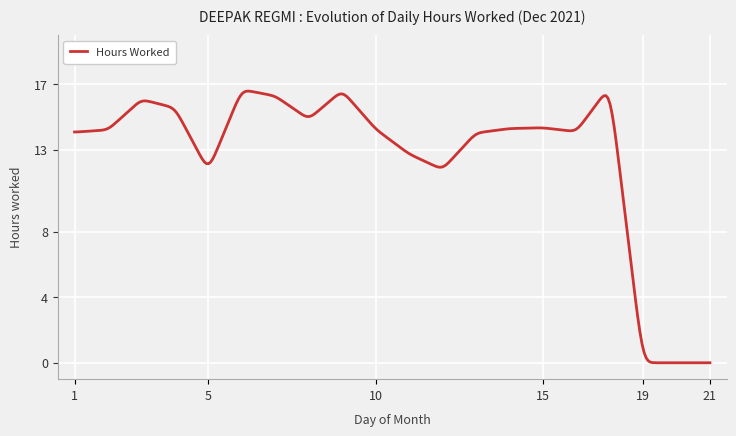

What is the difference between the maximum and minimum values?

16.6